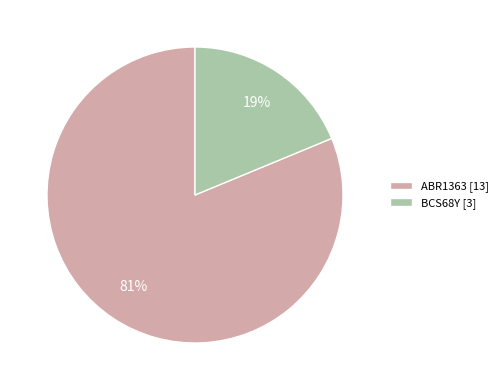

Combined, do ABR1363 and BCS68Y account for over 50%?

Yes